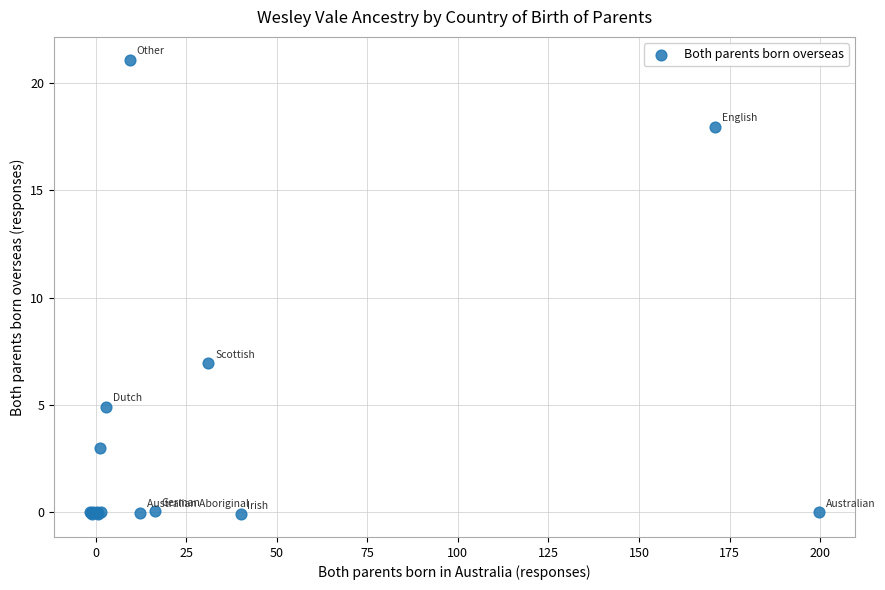

What Y value in the scatter plot is closest to 10?

6.9